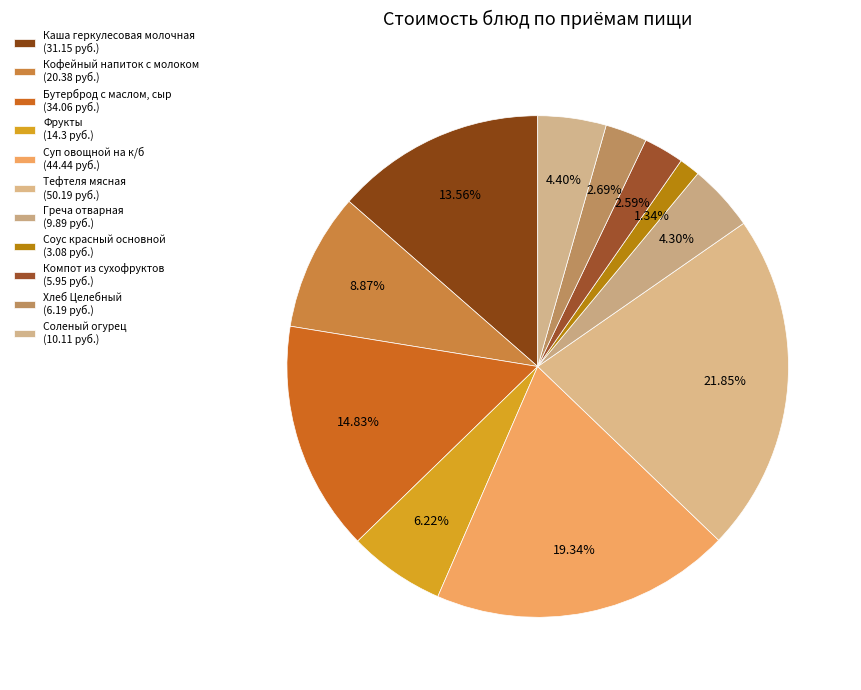

Is Соленый огурец the majority of the pie?

No